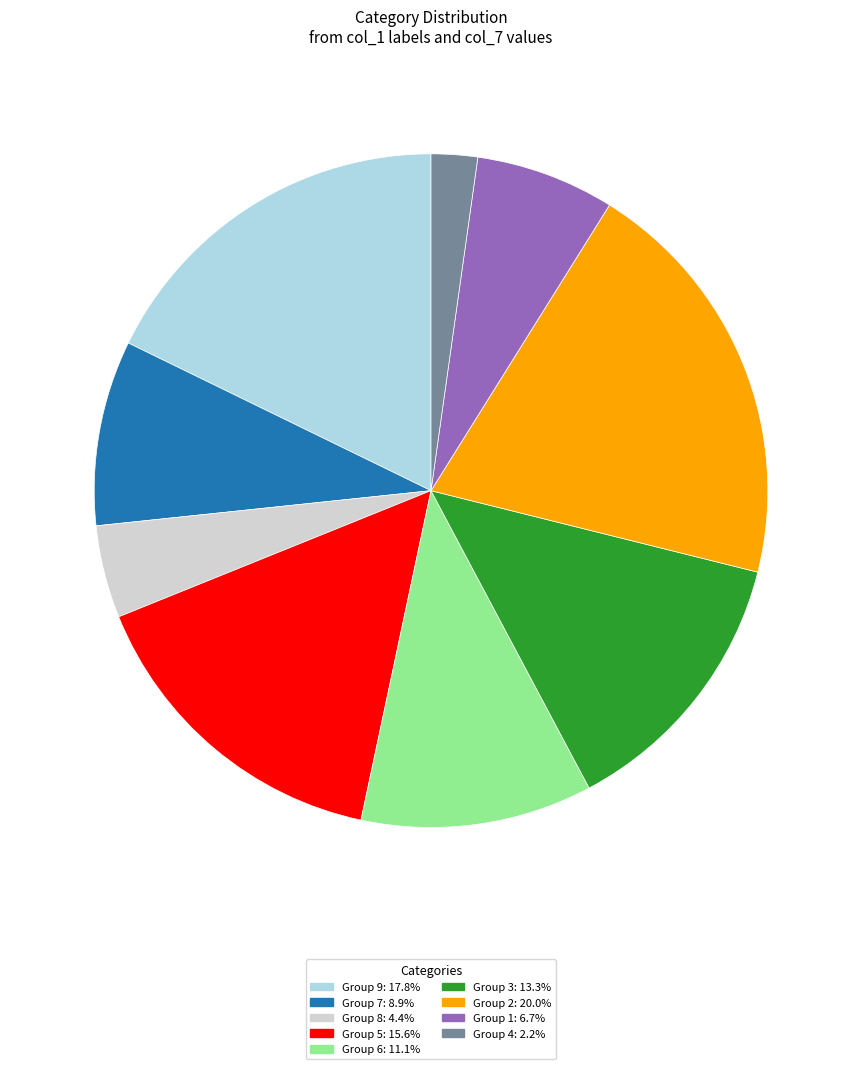

Is there a majority slice in this chart?

No